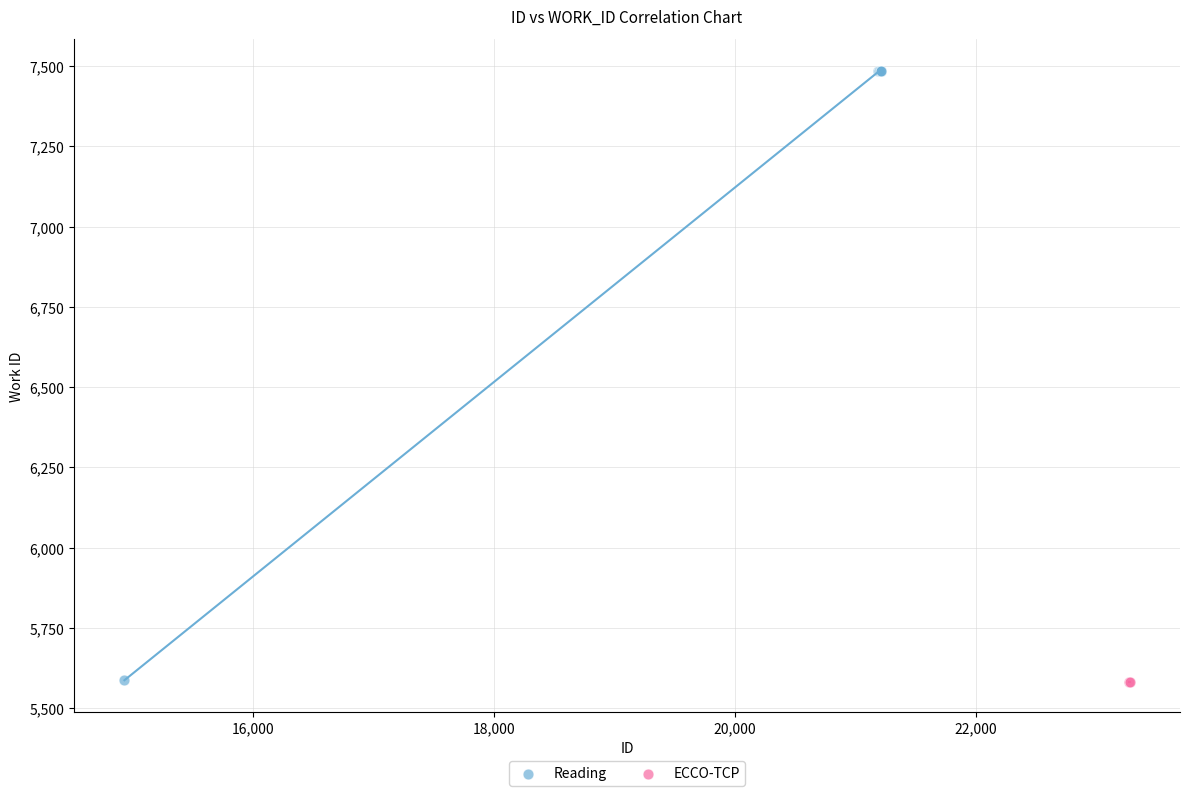

What are all the series names shown in the legend?

Reading, ECCO-TCP